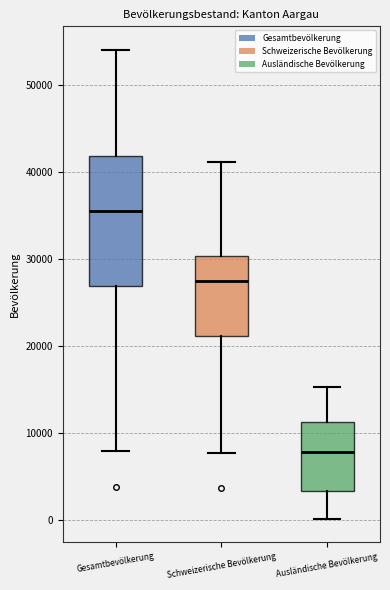

Reading left to right, read every box against the y-axis: the position of its median line, the range the box covers, and the ends of its whiskers. The values are not printed on the chart, so give them approximately, as read against the axis.

Gesamtbevölkerung: median 35000, box 27000 to 42000, whiskers 8000 to 54000
Schweizerische Bevölkerung: median 27000, box 21000 to 30000, whiskers 8000 to 41000
Ausländische Bevölkerung: median 8000, box 3000 to 11000, whiskers 0 to 15000